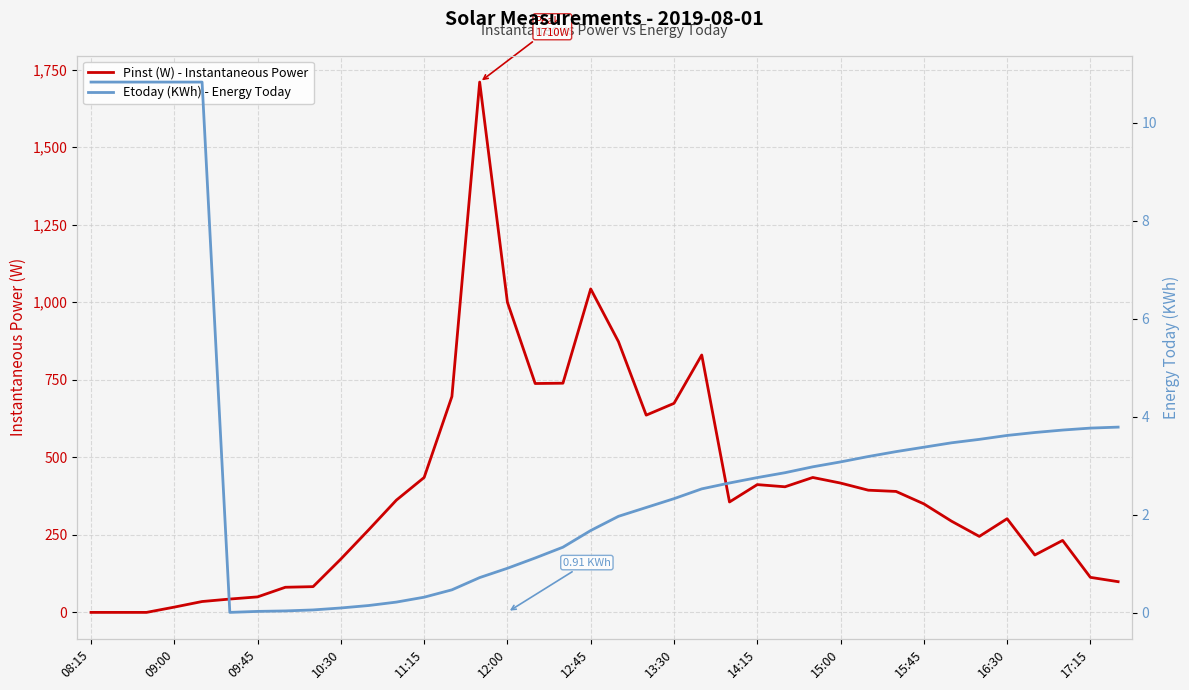

List the series in order of their peak value, lowest first.

Etoday (KWh) - Energy Today, Pinst (W) - Instantaneous Power